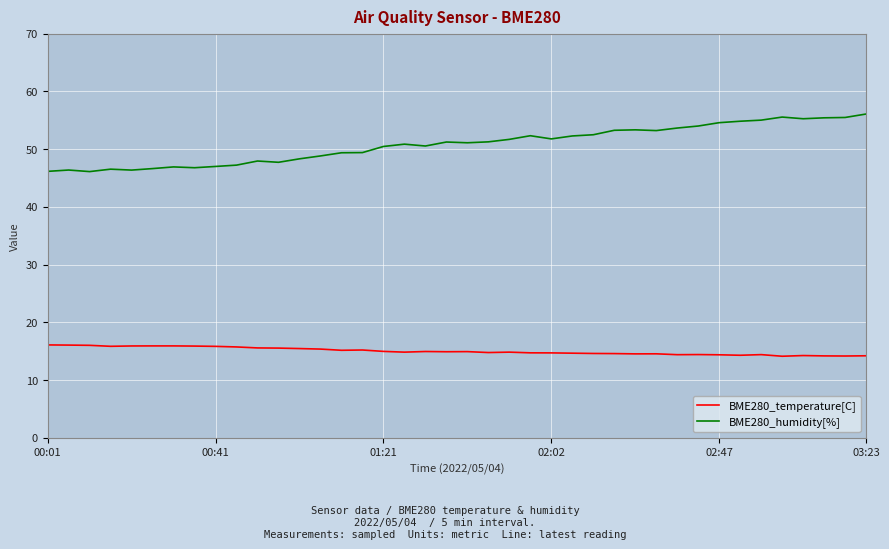

What is the difference between the maximum and minimum values in the BME280_temperature[C] series?

2.0